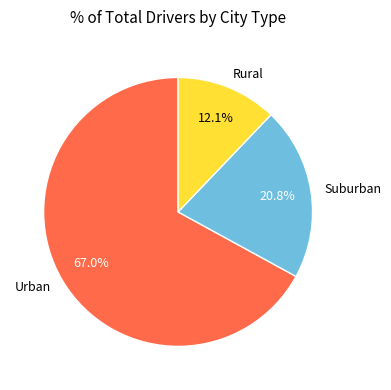

What percentage do Urban and Rural together represent?

79.2%